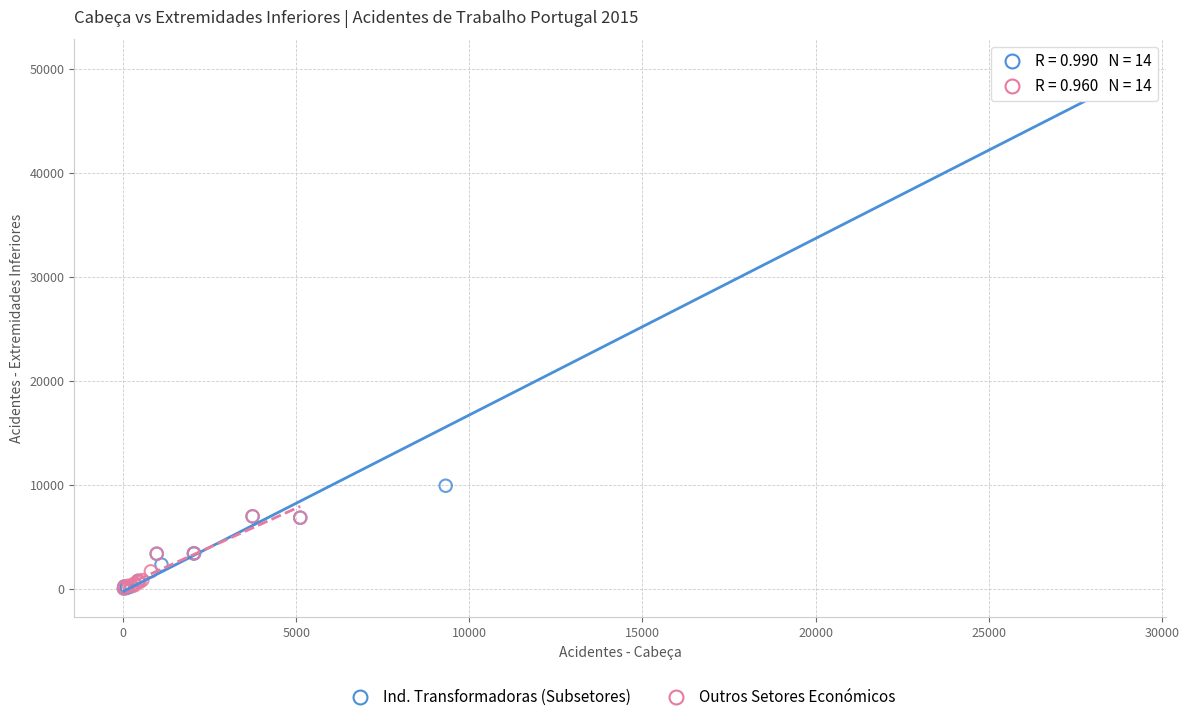

Which series has the largest Y range (max minus min)?

Ind. Transformadoras (Subsetores)